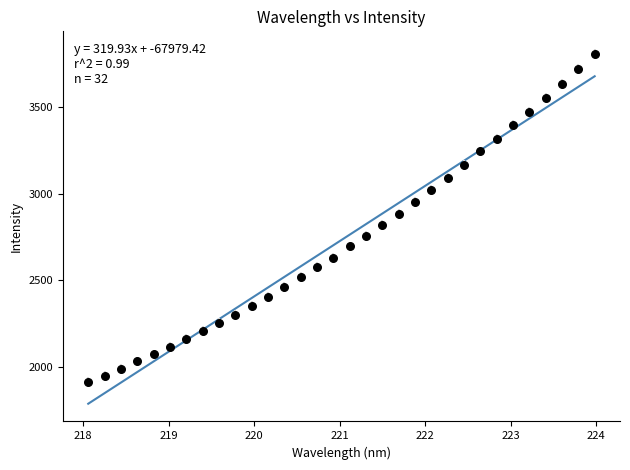

What is the range of X values (max minus min)?

5.9